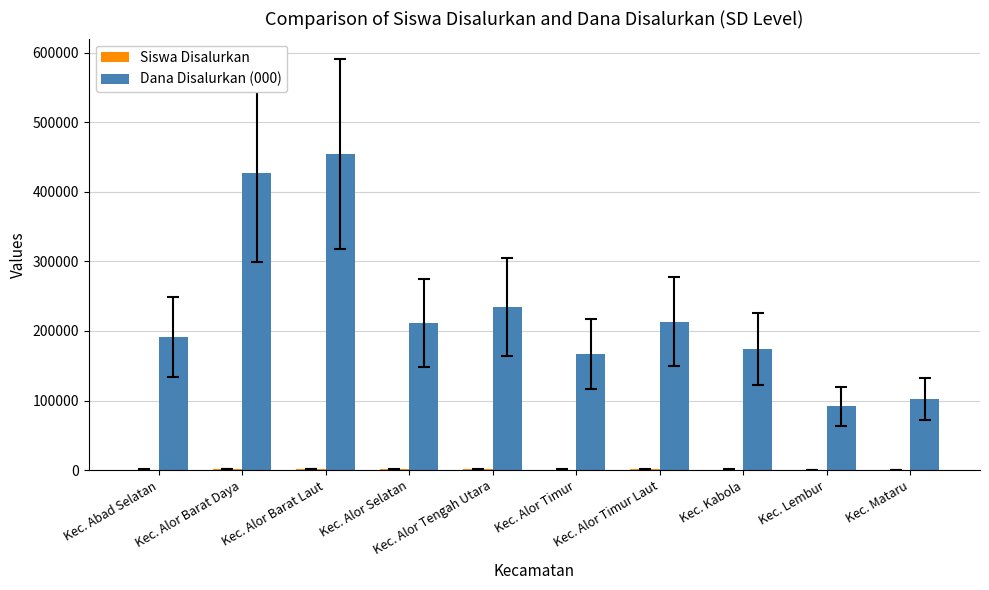

How many groups of bars are there?

10